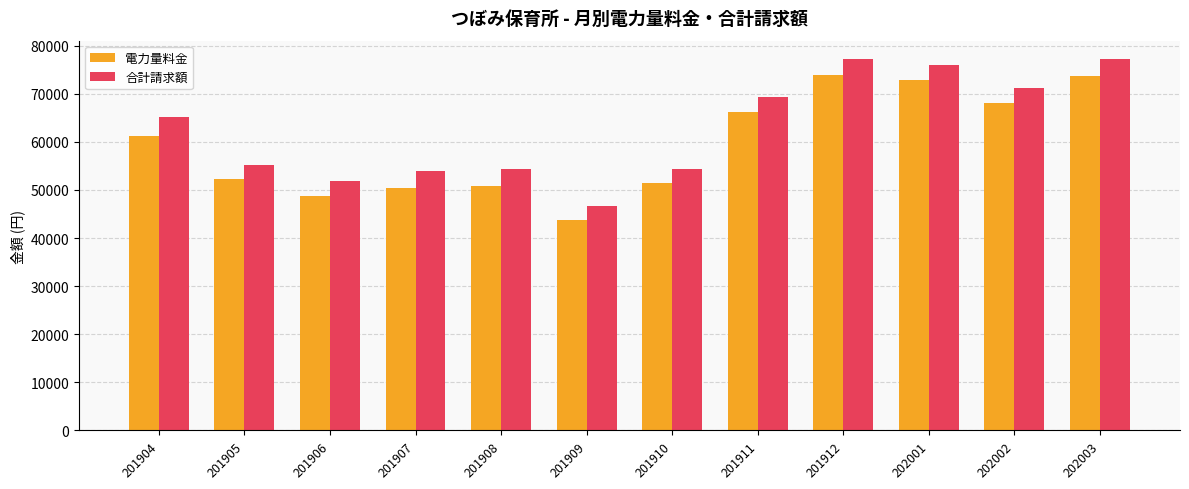

How many bars are there in total?

24